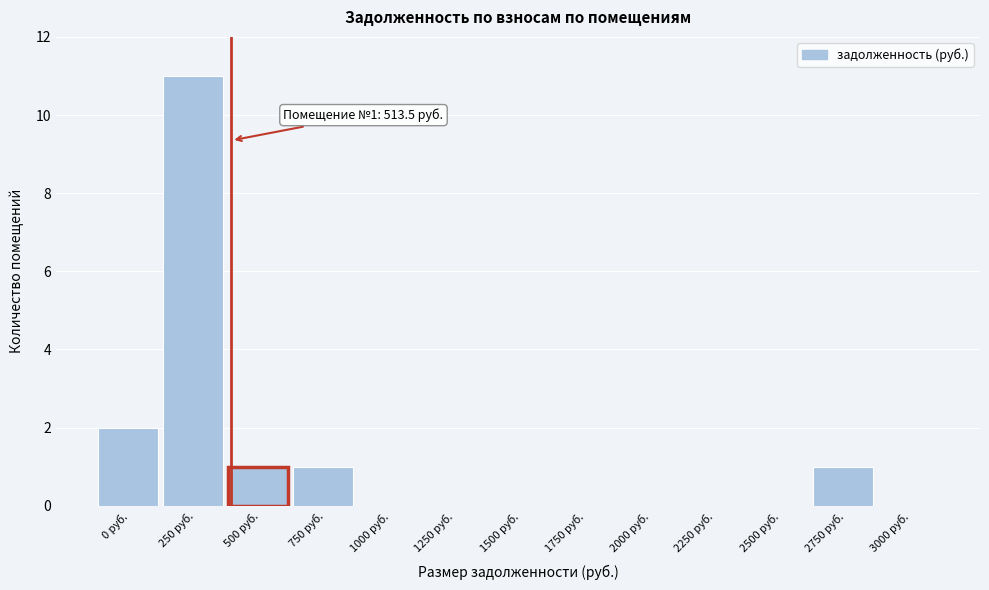

Reading left to right, extract all data points from this chart.

0 руб.=2	250 руб.=11	500 руб.=1	750 руб.=1	1000 руб.=0	1250 руб.=0	1500 руб.=0	1750 руб.=0	2000 руб.=0	2250 руб.=0	2500 руб.=0	2750 руб.=1	3000 руб.=0